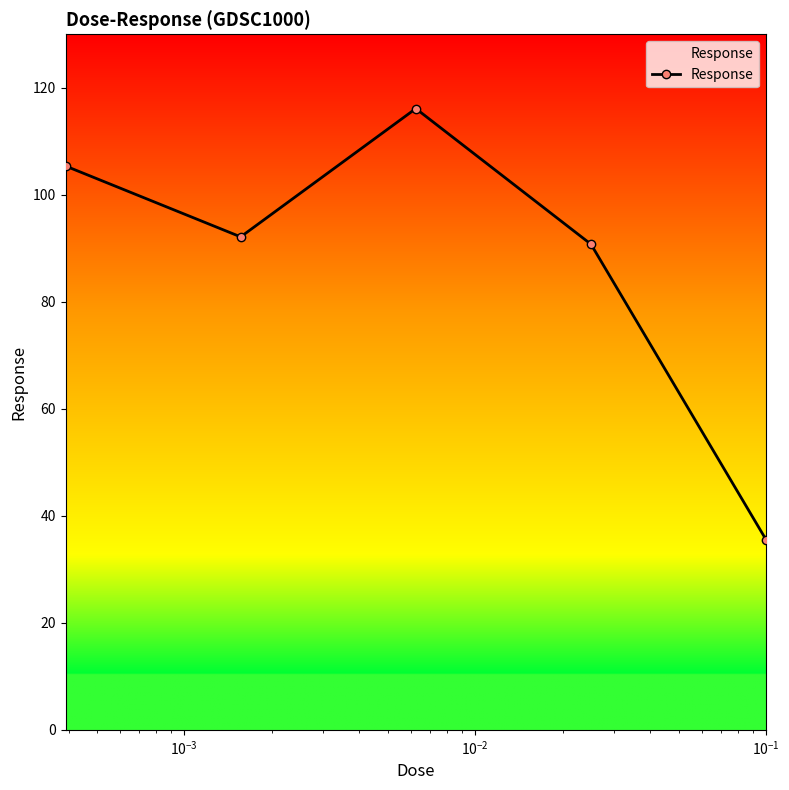

How many data points are less than 92?

2